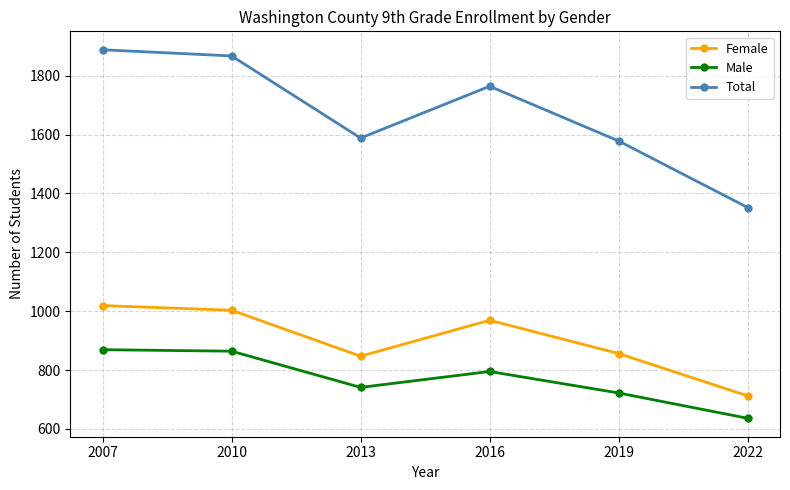

What is the spread (max minus min) of values at 2022?

716